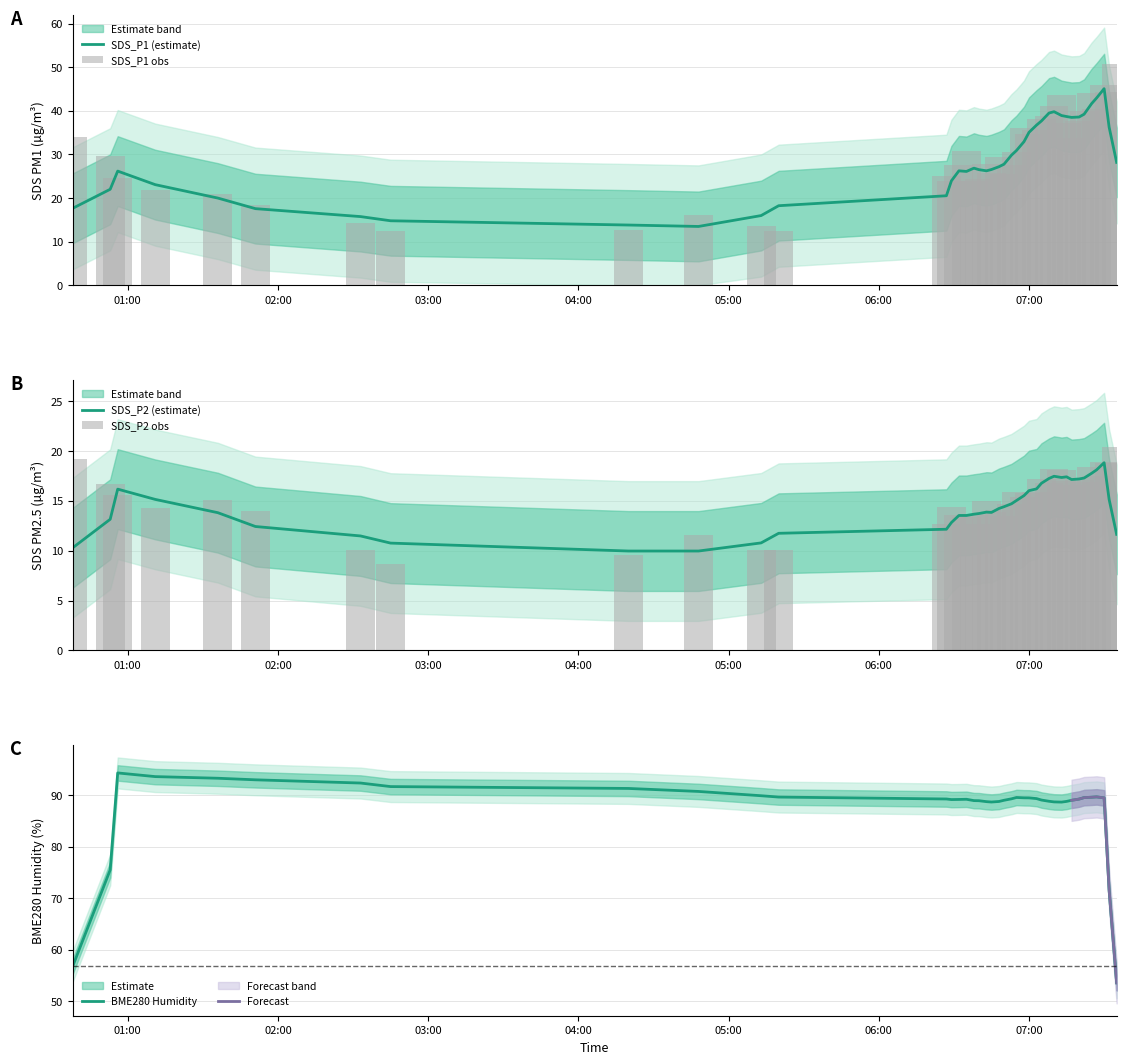

At how many categories does at least one series exceed 38?

10